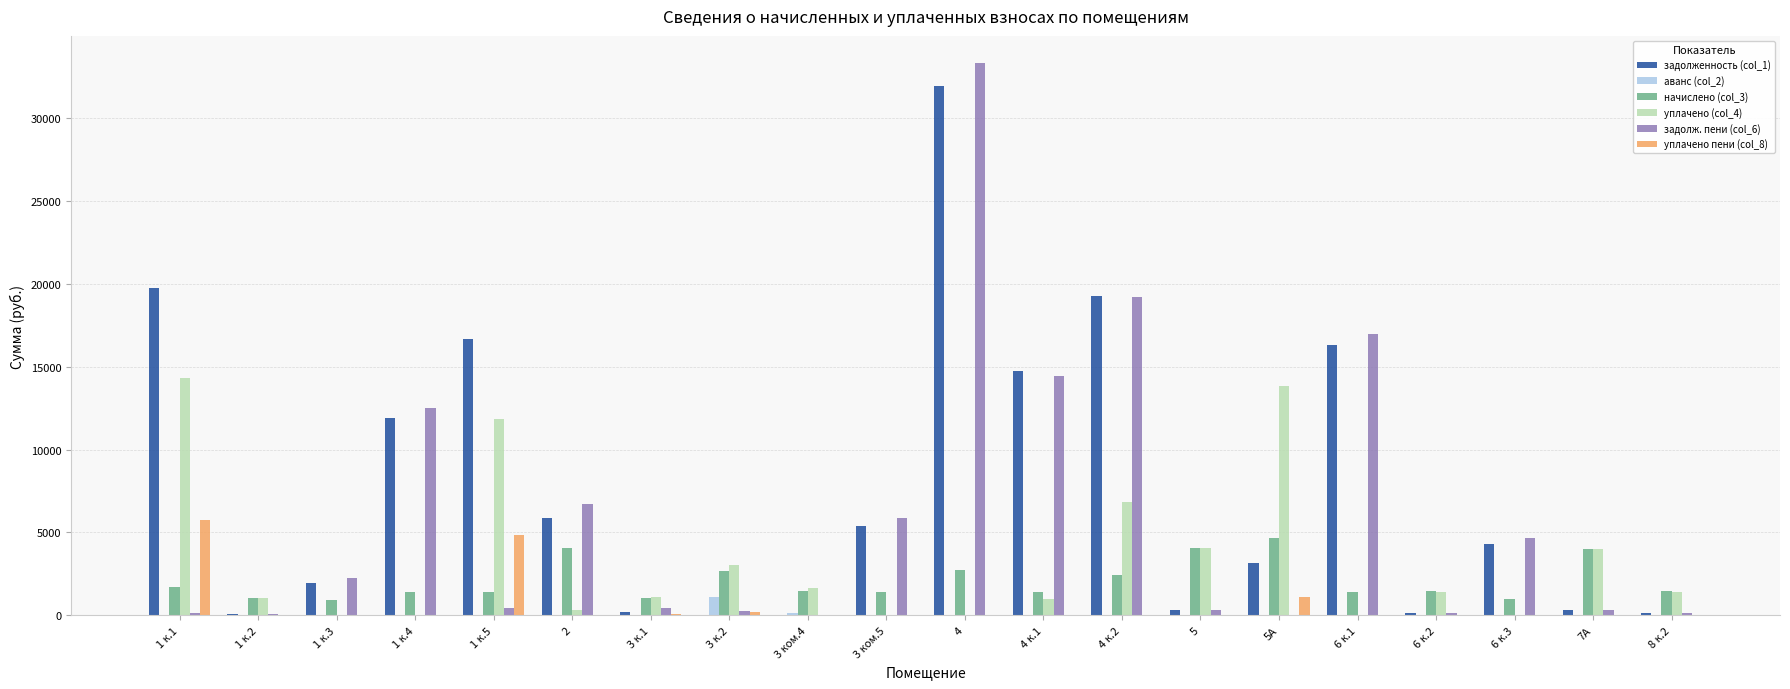

Which series has the largest total across all categories?

задолженность (col_1)